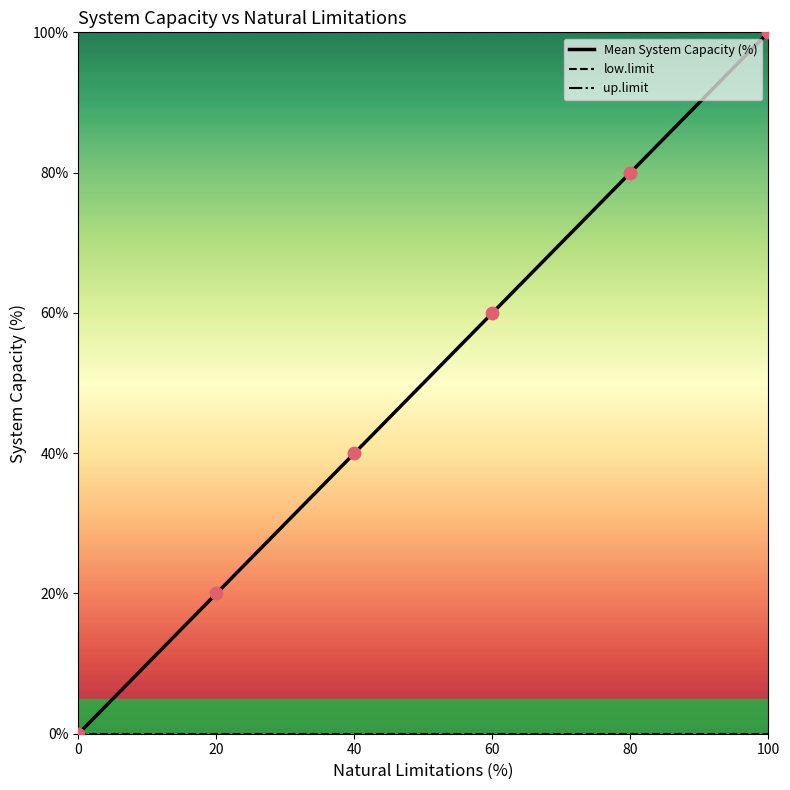

Which series has the widest spread of values?

Mean System Capacity (%)